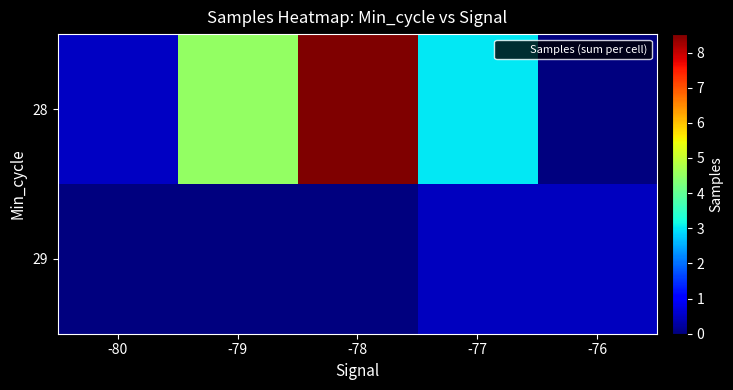

Which has a higher value, -79 or -80?

-79